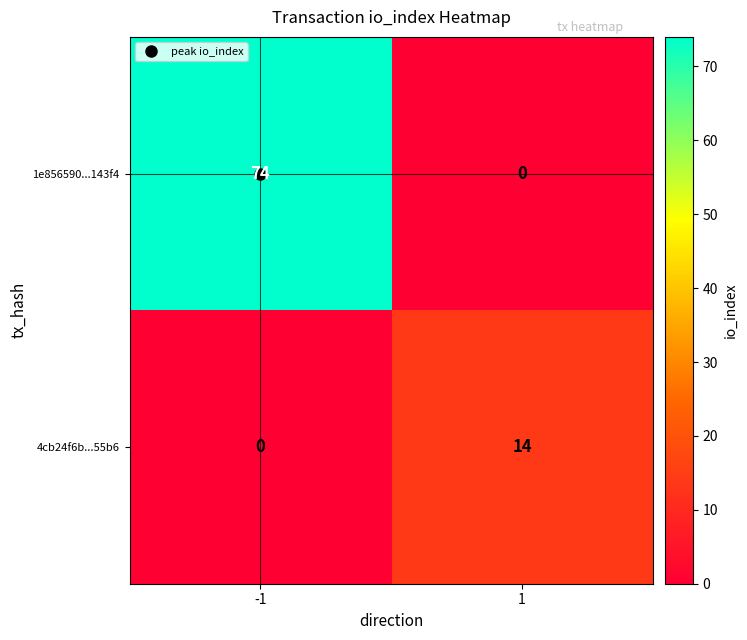

The 4cb24f6b...55b6 series shows 24 at 1. True or false?

False